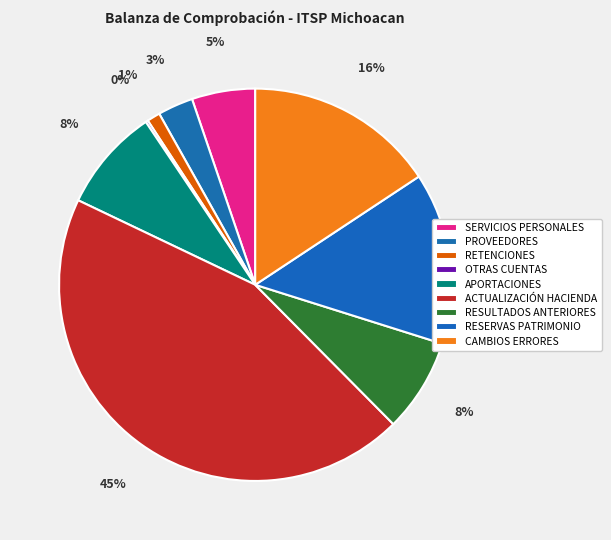

True or false: CAMBIOS ERRORES accounts for 6% of the total.

False